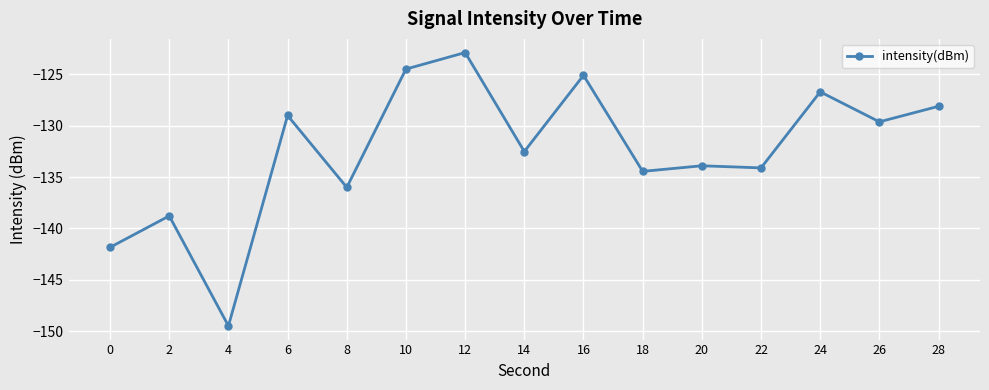

Is it true that the value at 22 is -90.3?

False